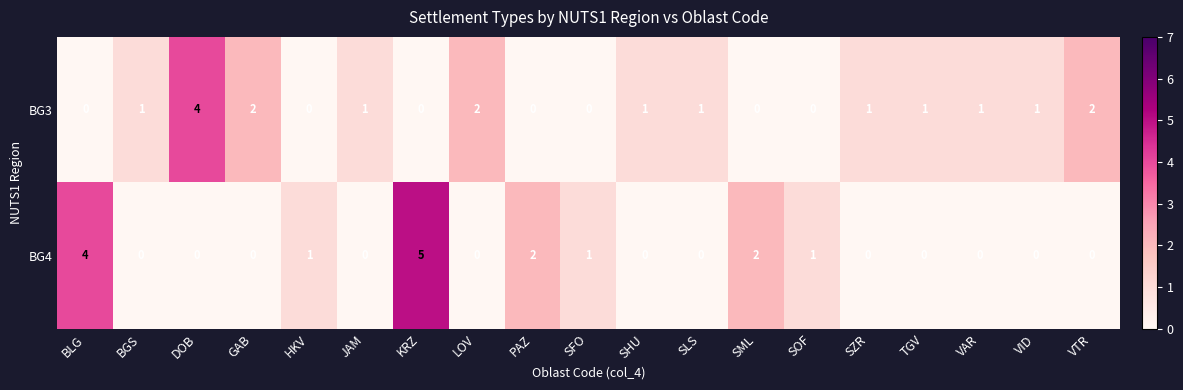

Count the BG3 values in the range 0 to 1.

15